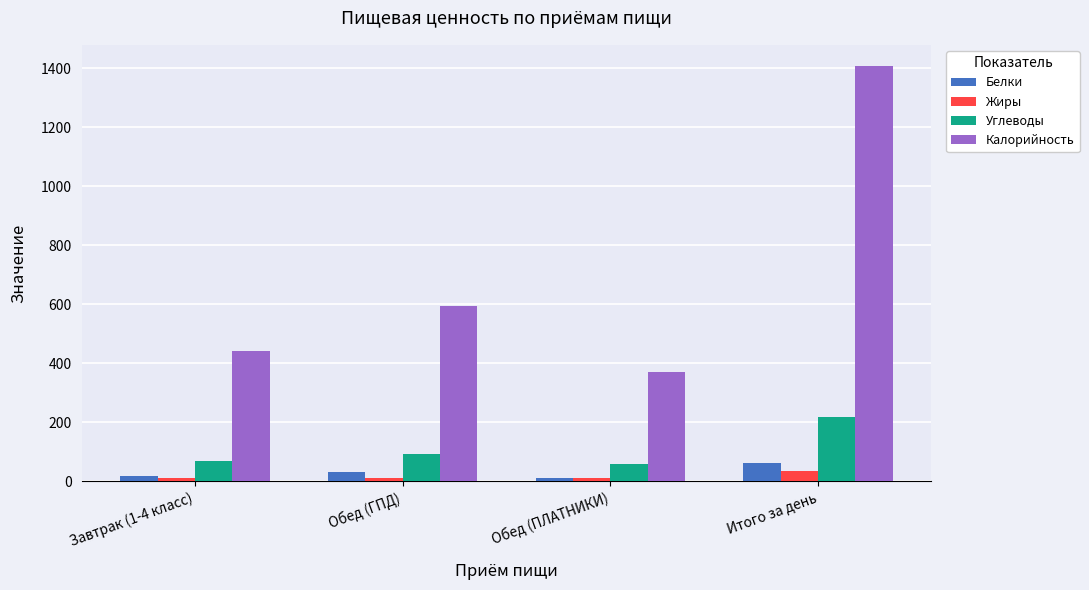

Rank the categories by Калорийность value from lowest to highest.

Обед (ПЛАТНИКИ), Завтрак (1-4 класс), Обед (ГПД), Итого за день